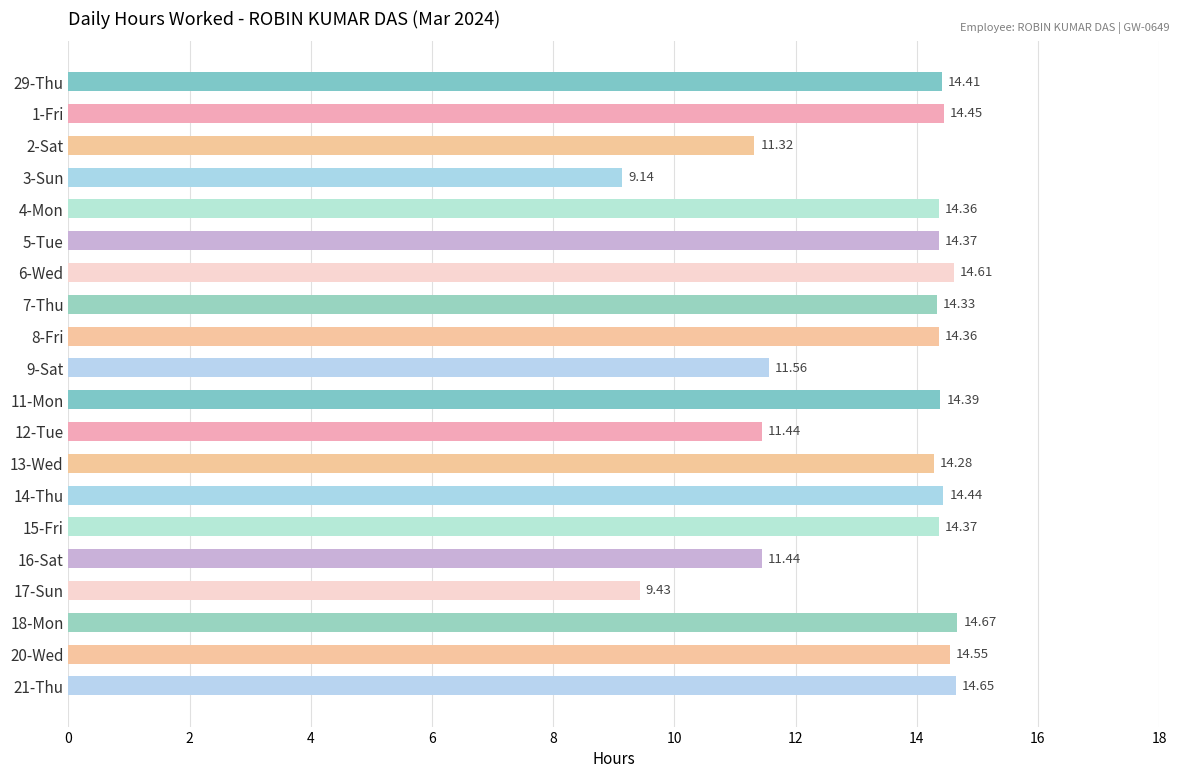

What is the ratio of the value at 5-Tue to the value at 12-Tue?

1.3